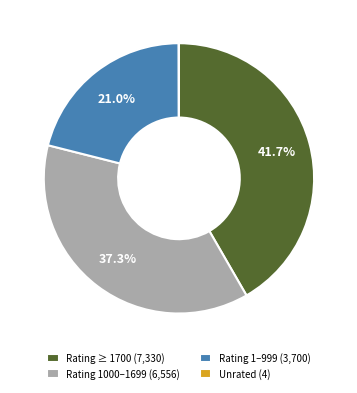

Is there a majority slice in this chart?

No